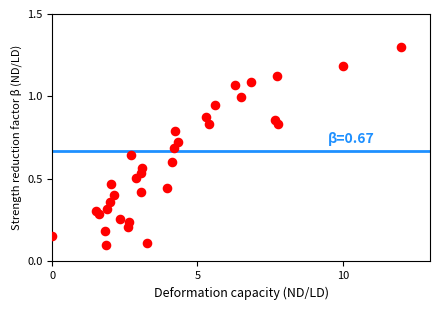

What is the range of Y values (max minus min)?

1.2